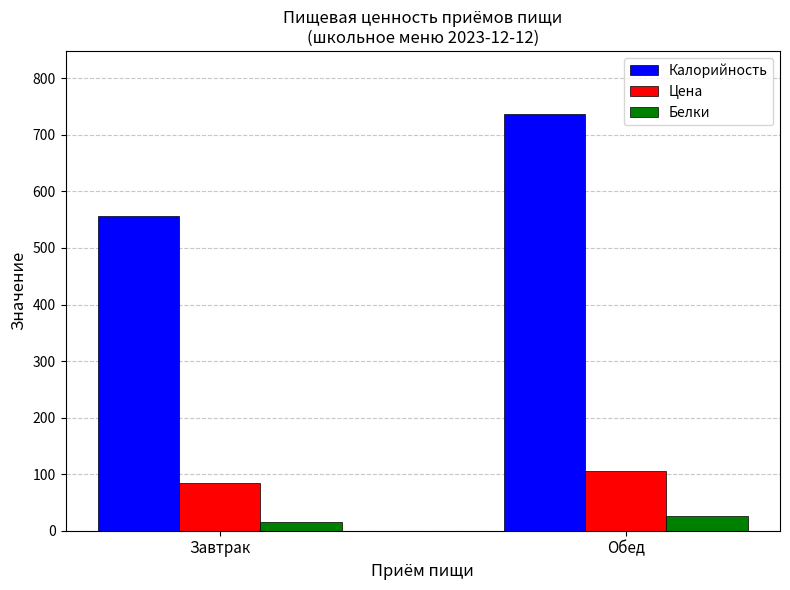

Reading left to right, transcribe all the data shown in this chart.

Калорийность: Завтрак=556.0	Обед=737.8
Цена: Завтрак=85.0	Обед=105.0
Белки: Завтрак=16.2	Обед=25.9